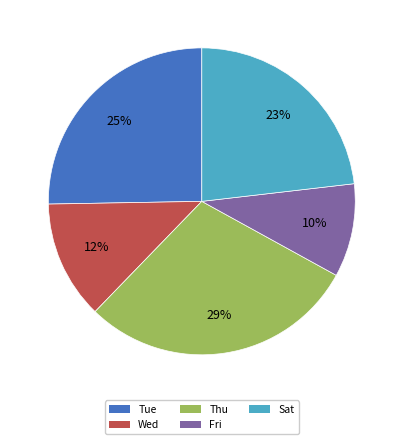

To the nearest percent, what is the difference between the largest and smallest slice percentages?

19%